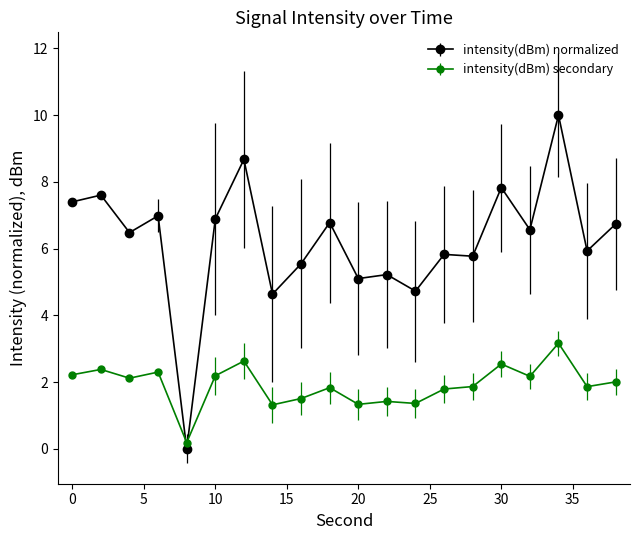

How many lines are shown in the chart?

2